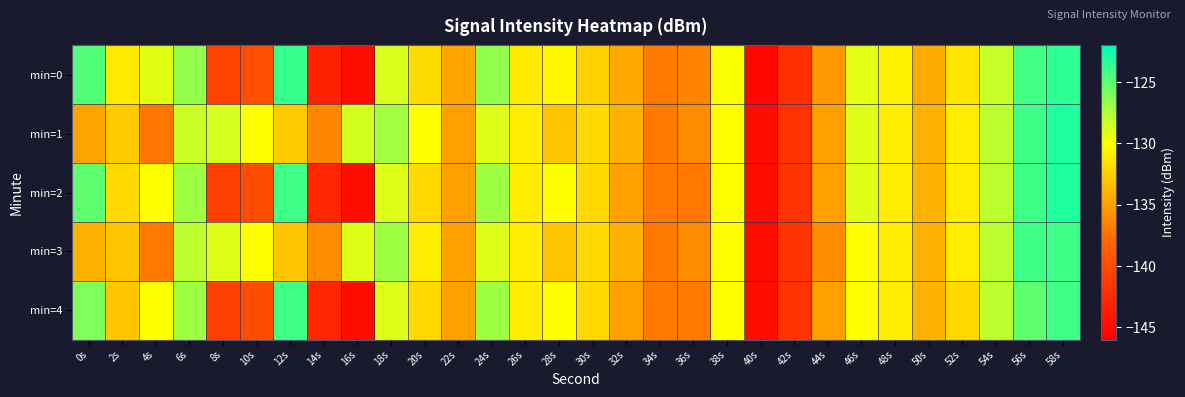

Reading left to right, transcribe all the data shown in this chart.

min=0: 0s=-124.6	2s=-131.1	4s=-129.1	6s=-126.6	8s=-140.8	10s=-139.7	12s=-123.7	14s=-143.3	16s=-145.0	18s=-128.8	20s=-131.8	22s=-134.6	24s=-126.6	26s=-131.0	28s=-130.4	30s=-132.4	32s=-134.5	34s=-136.8	36s=-136.5	38s=-129.9	40s=-145.4	42s=-142.2	44s=-135.3	46s=-129.2	48s=-130.7	50s=-134.4	52s=-131.3	54s=-128.2	56s=-124.1	58s=-123.5
min=1: 0s=-134.8	2s=-132.8	4s=-137.2	6s=-128.3	8s=-128.7	10s=-130.0	12s=-132.8	14s=-136.3	16s=-128.6	18s=-127.1	20s=-130.0	22s=-135.0	24s=-129.0	26s=-131.0	28s=-133.0	30s=-132.0	32s=-134.0	34s=-137.0	36s=-136.0	38s=-130.0	40s=-145.0	42s=-142.0	44s=-135.0	46s=-129.0	48s=-131.0	50s=-134.0	52s=-131.0	54s=-128.0	56s=-124.0	58s=-123.0
min=2: 0s=-125.0	2s=-132.0	4s=-130.0	6s=-127.0	8s=-141.0	10s=-140.0	12s=-124.0	14s=-143.0	16s=-145.0	18s=-129.0	20s=-132.0	22s=-135.0	24s=-127.0	26s=-131.0	28s=-130.0	30s=-132.0	32s=-135.0	34s=-137.0	36s=-137.0	38s=-130.0	40s=-145.0	42s=-142.0	44s=-135.0	46s=-129.0	48s=-131.0	50s=-134.0	52s=-131.0	54s=-128.0	56s=-124.0	58s=-123.0
min=3: 0s=-134.0	2s=-133.0	4s=-137.0	6s=-128.0	8s=-129.0	10s=-130.0	12s=-133.0	14s=-136.0	16s=-129.0	18s=-127.0	20s=-131.0	22s=-135.0	24s=-129.0	26s=-131.0	28s=-133.0	30s=-132.0	32s=-134.0	34s=-137.0	36s=-136.0	38s=-130.0	40s=-145.0	42s=-142.0	44s=-136.0	46s=-130.0	48s=-131.0	50s=-134.0	52s=-131.0	54s=-128.0	56s=-124.0	58s=-124.0
min=4: 0s=-126.0	2s=-133.0	4s=-130.0	6s=-127.0	8s=-141.0	10s=-140.0	12s=-124.0	14s=-143.0	16s=-145.0	18s=-129.0	20s=-132.0	22s=-135.0	24s=-127.0	26s=-131.0	28s=-130.0	30s=-132.0	32s=-135.0	34s=-137.0	36s=-137.0	38s=-130.0	40s=-145.0	42s=-142.0	44s=-135.0	46s=-130.0	48s=-131.0	50s=-134.0	52s=-132.0	54s=-128.0	56s=-125.0	58s=-124.0